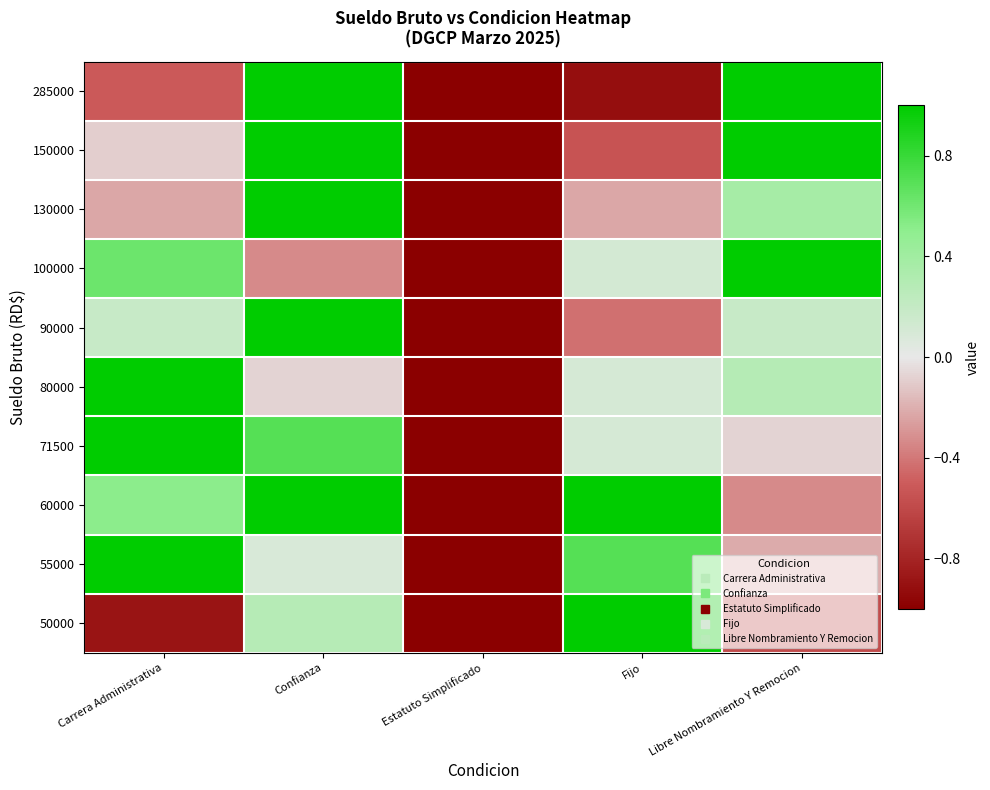

Reading left to right, what are all the values shown in this chart?

285000: Carrera Administrativa=-0.5	Confianza=1.0	Estatuto Simplificado=-1.0	Fijo=-0.9	Libre Nombramiento Y Remocion=1.0
150000: Carrera Administrativa=-0.1	Confianza=1.0	Estatuto Simplificado=-1.0	Fijo=-0.5	Libre Nombramiento Y Remocion=1.0
130000: Carrera Administrativa=-0.2	Confianza=1.0	Estatuto Simplificado=-1.0	Fijo=-0.2	Libre Nombramiento Y Remocion=0.4
100000: Carrera Administrativa=0.6	Confianza=-0.3	Estatuto Simplificado=-1.0	Fijo=0.1	Libre Nombramiento Y Remocion=1.0
90000: Carrera Administrativa=0.2	Confianza=1.0	Estatuto Simplificado=-1.0	Fijo=-0.4	Libre Nombramiento Y Remocion=0.2
80000: Carrera Administrativa=1.0	Confianza=-0.1	Estatuto Simplificado=-1.0	Fijo=0.1	Libre Nombramiento Y Remocion=0.3
71500: Carrera Administrativa=1.0	Confianza=0.7	Estatuto Simplificado=-1.0	Fijo=0.1	Libre Nombramiento Y Remocion=-0.1
60000: Carrera Administrativa=0.5	Confianza=1.0	Estatuto Simplificado=-1.0	Fijo=1.0	Libre Nombramiento Y Remocion=-0.3
55000: Carrera Administrativa=1.0	Confianza=0.1	Estatuto Simplificado=-1.0	Fijo=0.7	Libre Nombramiento Y Remocion=-0.2
50000: Carrera Administrativa=-0.9	Confianza=0.3	Estatuto Simplificado=-1.0	Fijo=1.0	Libre Nombramiento Y Remocion=-0.6